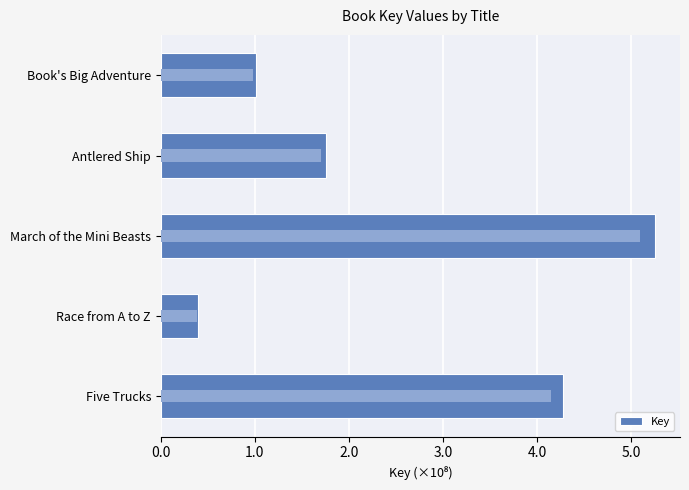

Is it true that the value at Antlered Ship is 279463804?

False